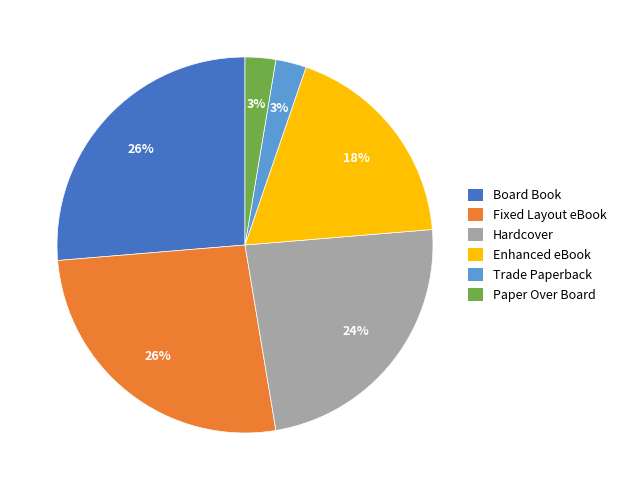

To the nearest percent, what is the combined percentage of Paper Over Board and Board Book?

29%